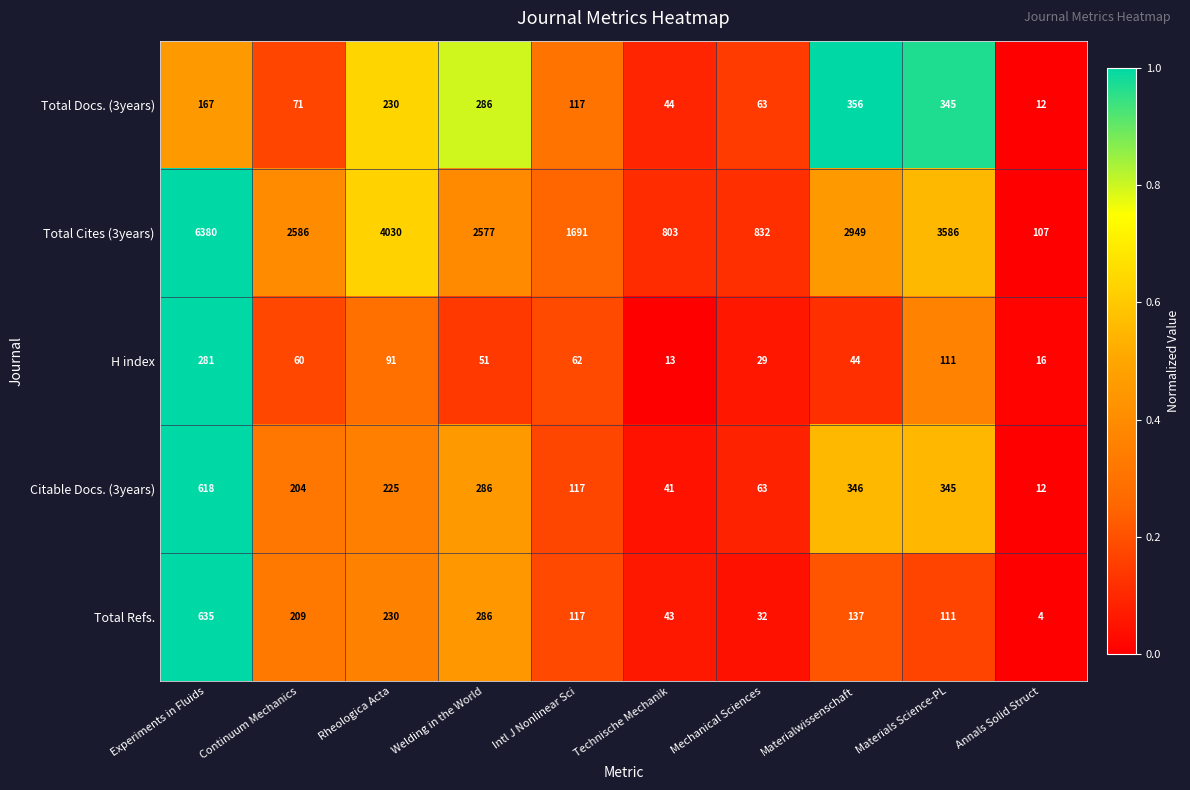

What is the smallest value displayed?

4